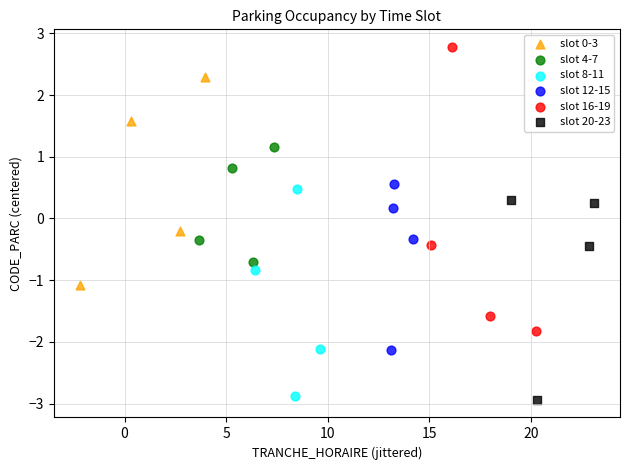

Which series has the largest Y range (max minus min)?

slot 16-19